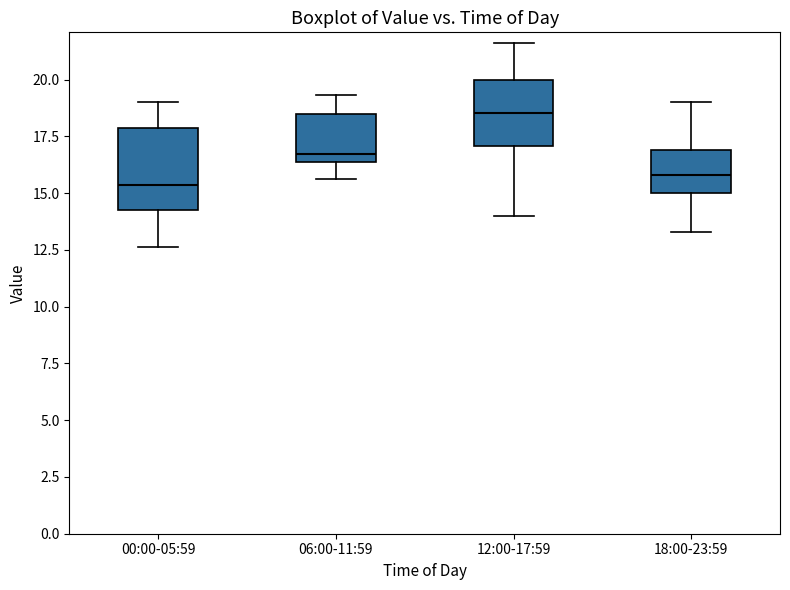

Reading left to right, transcribe this box plot: for each box, give where its median line is, the range the box spans, and where its two whiskers end, as read against the y-axis. The values are not printed on the chart, so give them approximately, as read against the axis.

00:00-05:59: median 15.5, box 14.5 to 18.0, whiskers 12.5 to 19.0
06:00-11:59: median 16.5 (just above the box's lower edge), box 16.5 to 18.5, whiskers 15.5 to 19.5
12:00-17:59: median 18.5, box 17.0 to 20.0, whiskers 14.0 to 21.5
18:00-23:59: median 16.0, box 15.0 to 17.0, whiskers 13.5 to 19.0